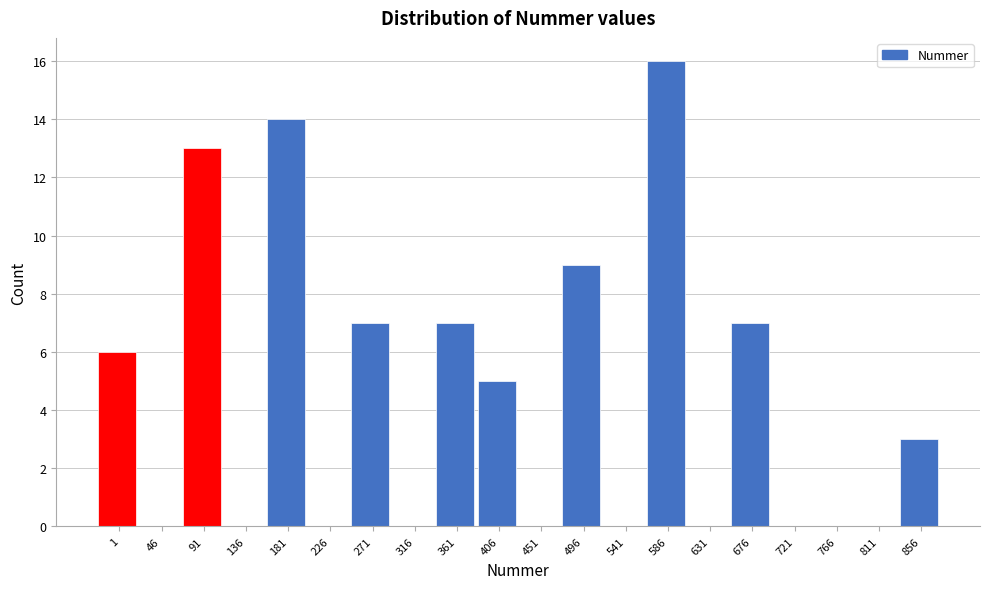

Reading left to right, what are all the values shown in this chart?

1=6	46=0	91=13	136=0	181=14	226=0	271=7	316=0	361=7	406=5	451=0	496=9	541=0	586=16	631=0	676=7	721=0	766=0	811=0	856=3